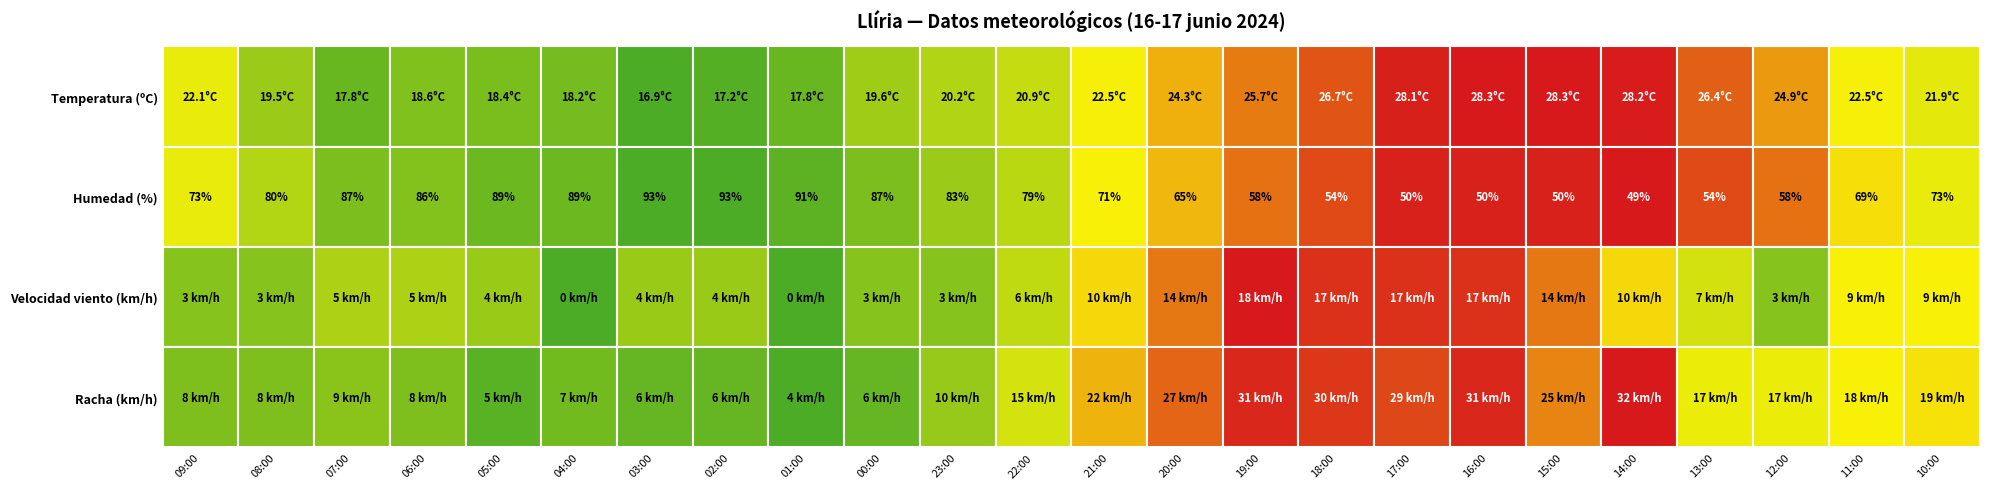

What is the difference between the maximum and minimum values in the 08:00 series?

77.0